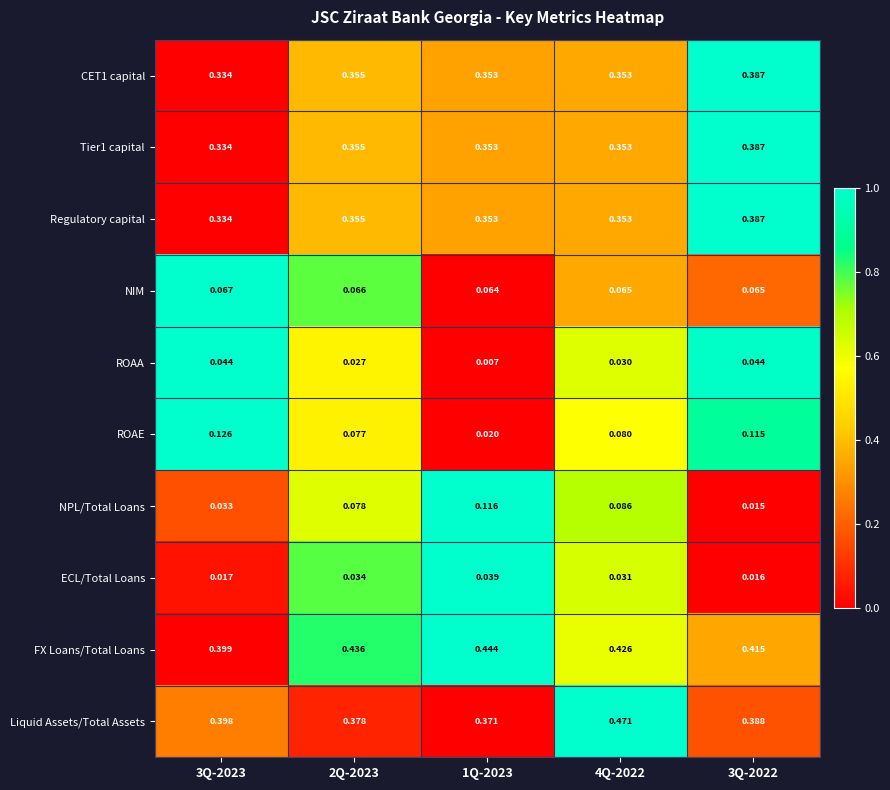

Is the value of FX Loans/Total Loans at 3Q-2023 greater than the value of ROAA at 2Q-2023?

Yes